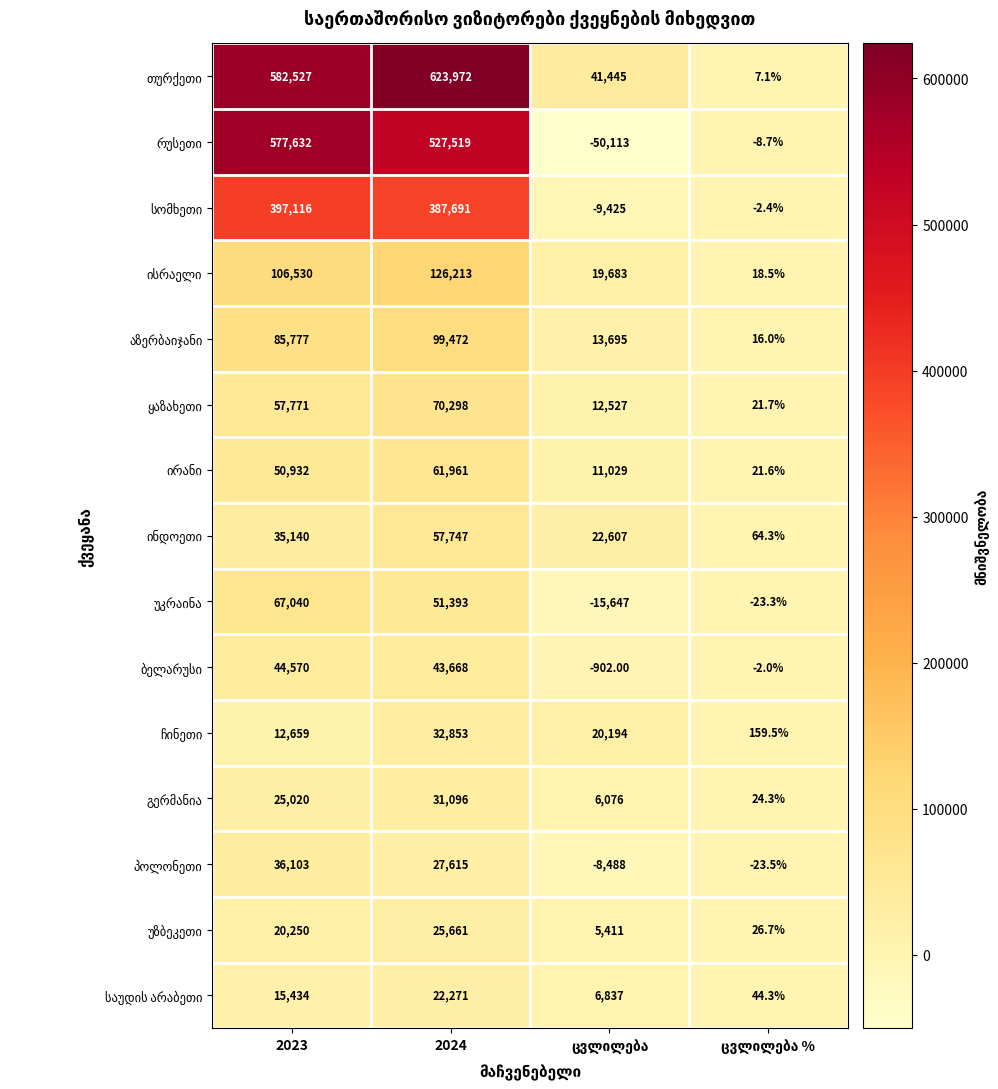

At which category is the sum across all series the highest?

2024